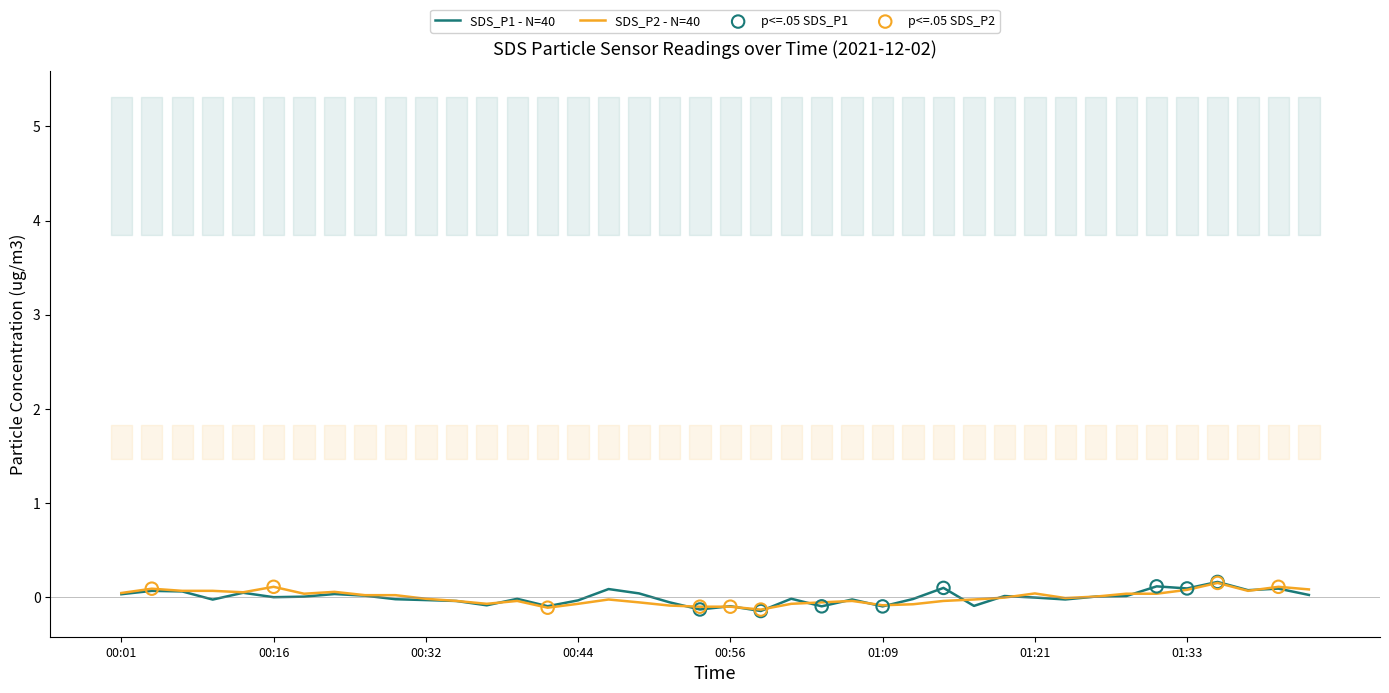

Is the value of SDS_P1 at 00:44 greater than the value of SDS_P2 at 00:01?

No